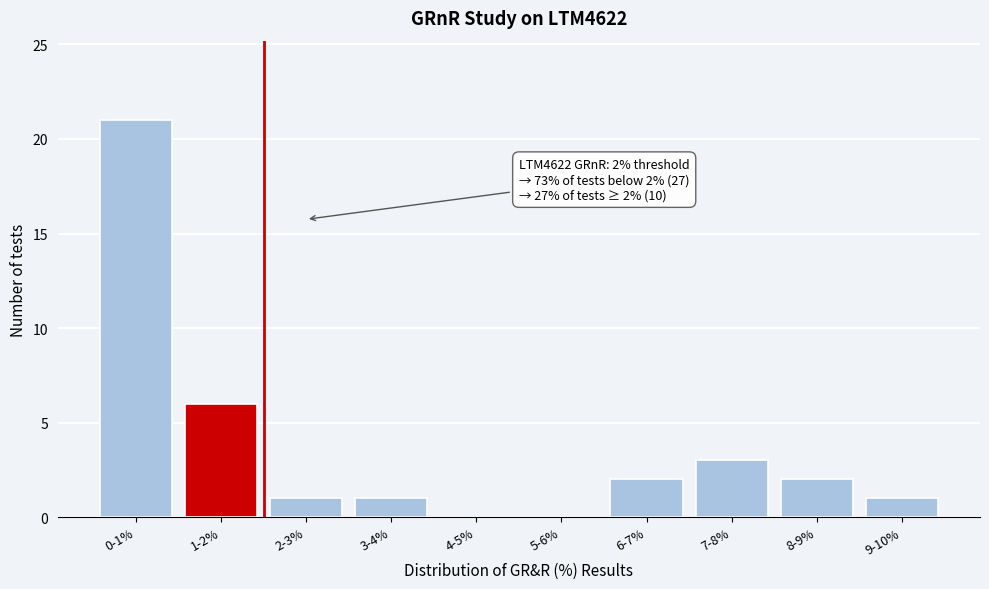

Reading left to right, what are all the values shown in this chart?

0-1%=21	1-2%=6	2-3%=1	3-4%=1	4-5%=0	5-6%=0	6-7%=2	7-8%=3	8-9%=2	9-10%=1